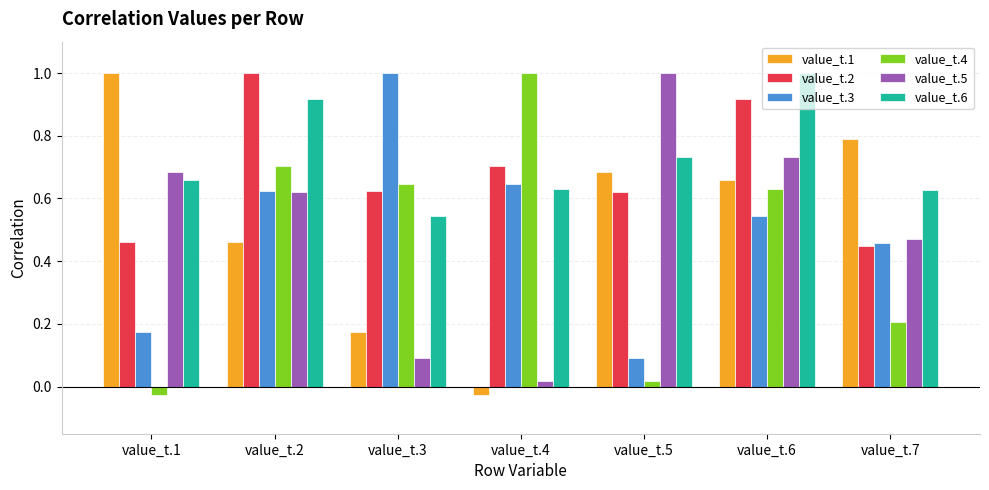

What are all the series names shown in the legend?

value_t.1, value_t.2, value_t.3, value_t.4, value_t.5, value_t.6